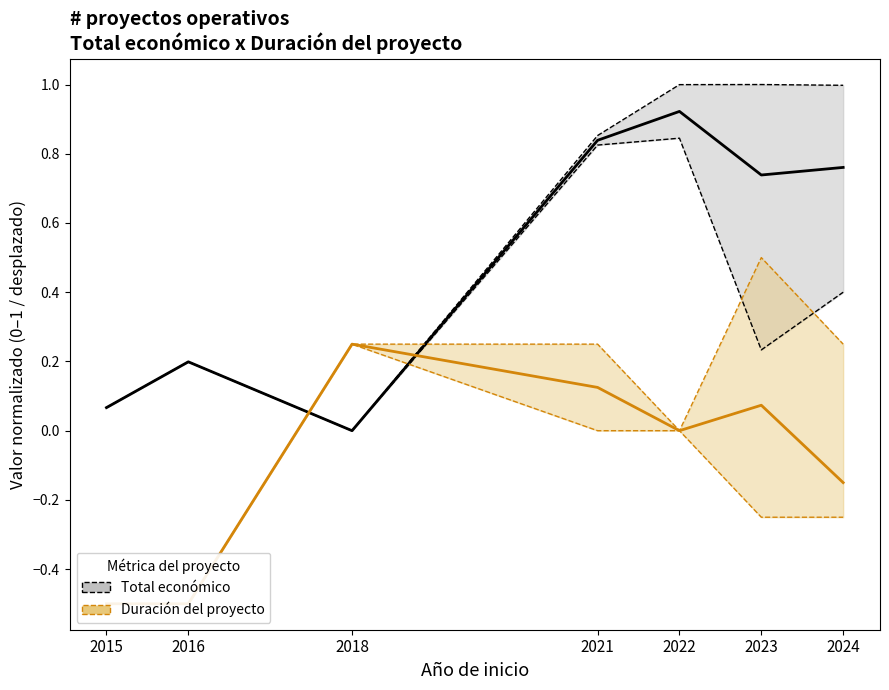

What is the difference between the second highest and second lowest values in the Duración del proyecto (mean) series?

0.6